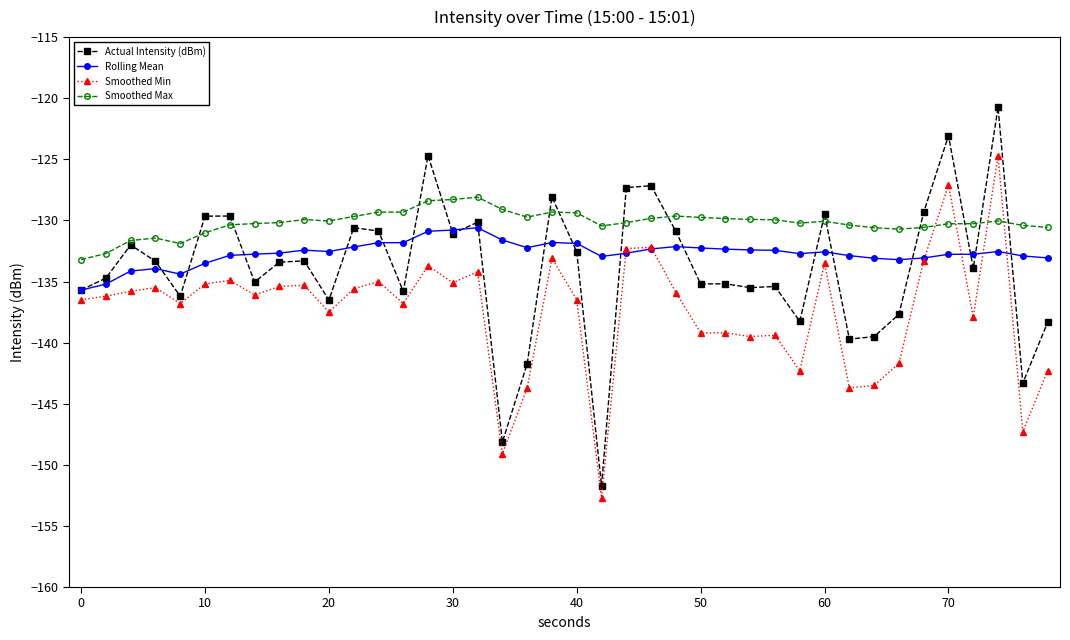

How many intersections are there between Smoothed Min and Smoothed Max?

4